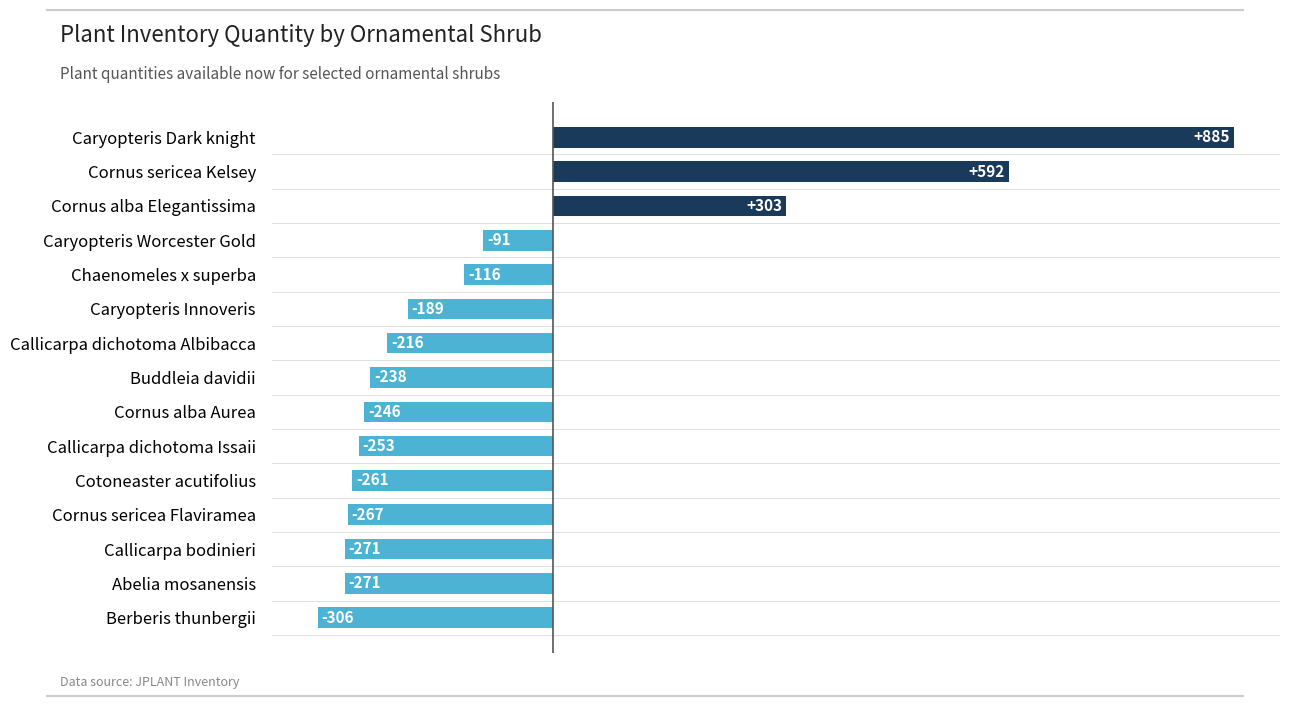

What is the change in value from Cornus sericea Flaviramea to Caryopteris Dark knight?

+1152.0